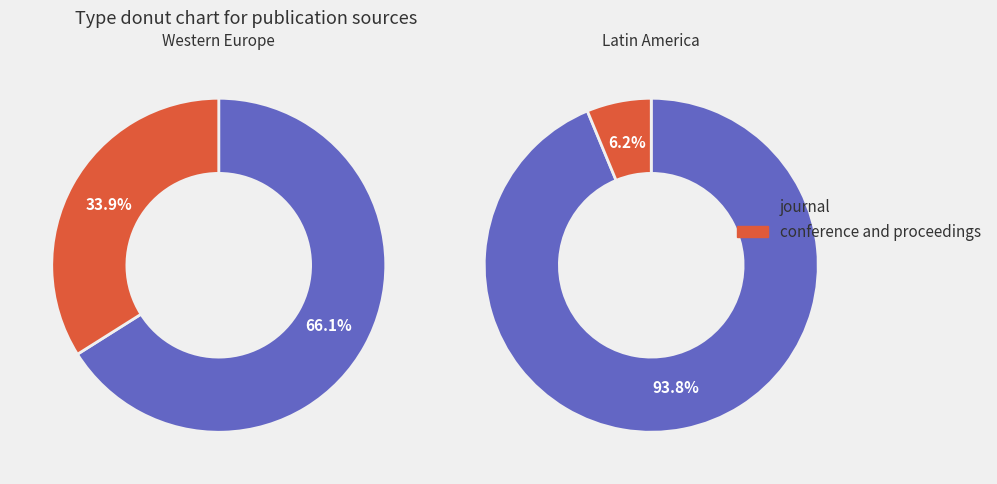

Does journal account for over 50% of the chart?

Yes